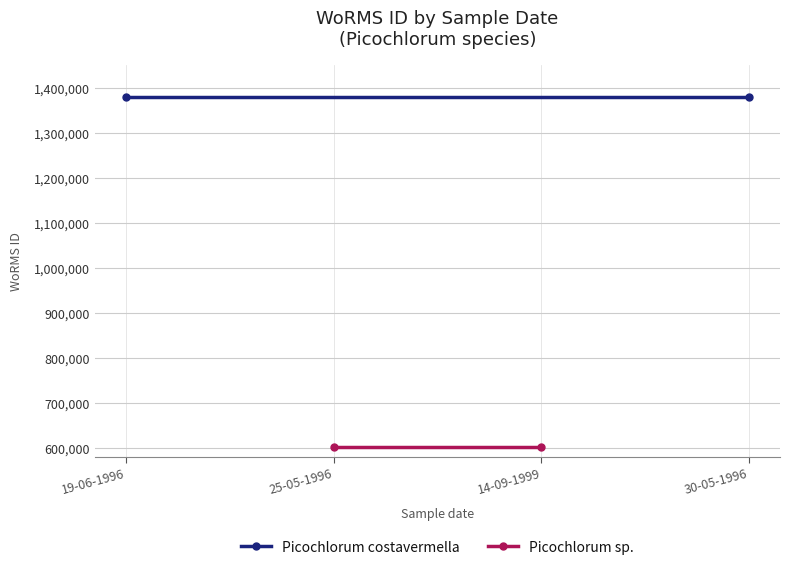

Between 19-06-1996 and 25-05-1996, which series saw the biggest shift?

Picochlorum costavermella